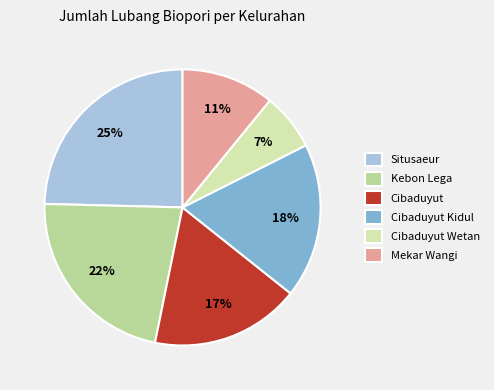

To the nearest percent, what is the difference between the largest and smallest slice percentages?

18%